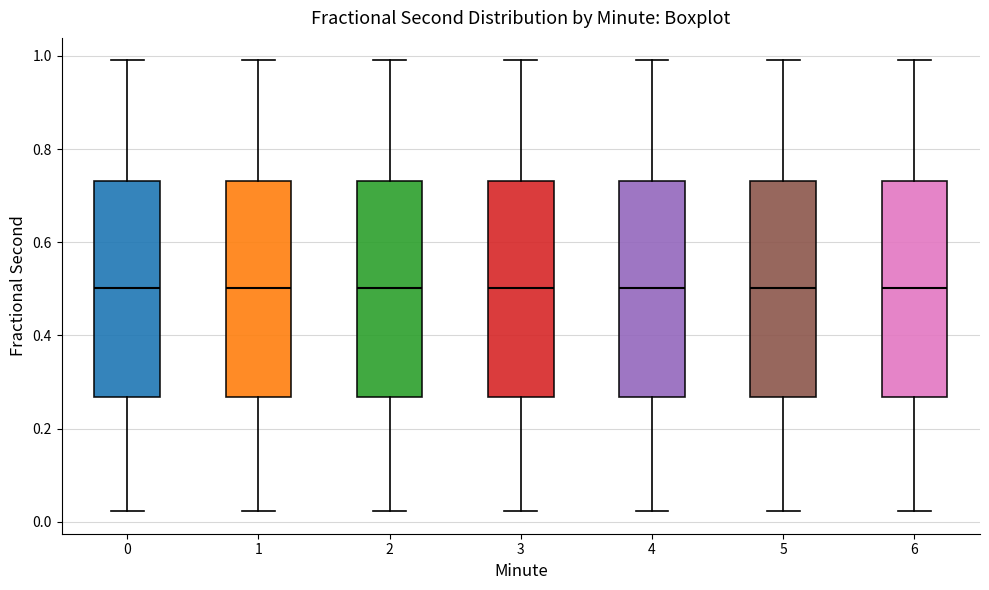

Where is the upper edge of the box at x = 3 on the y-axis? The values are not printed on the chart, so give them approximately, as read against the axis.

0.74